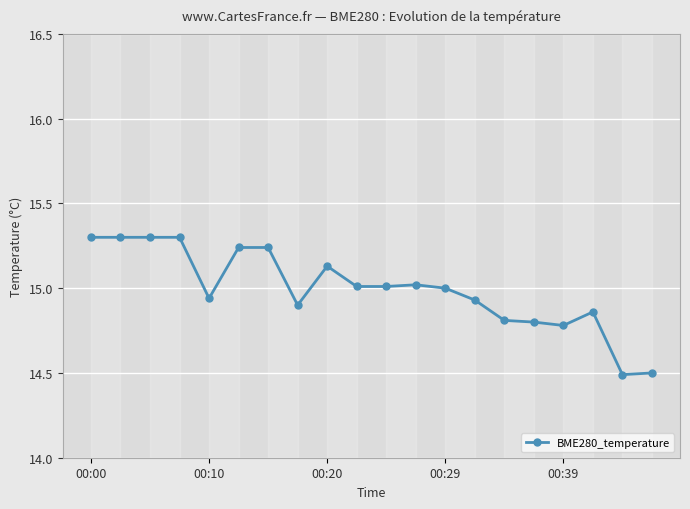

What is the average value?

15.0